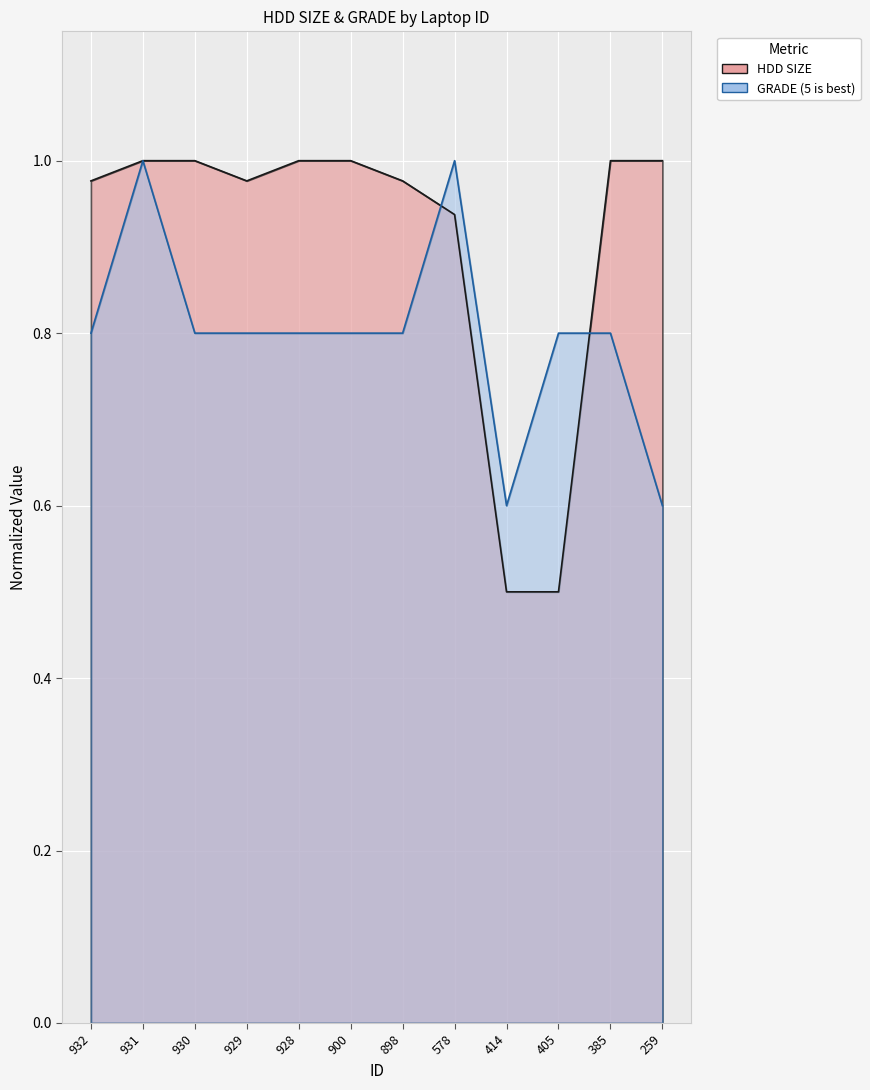

Which label corresponds to the largest value in the chart?

931